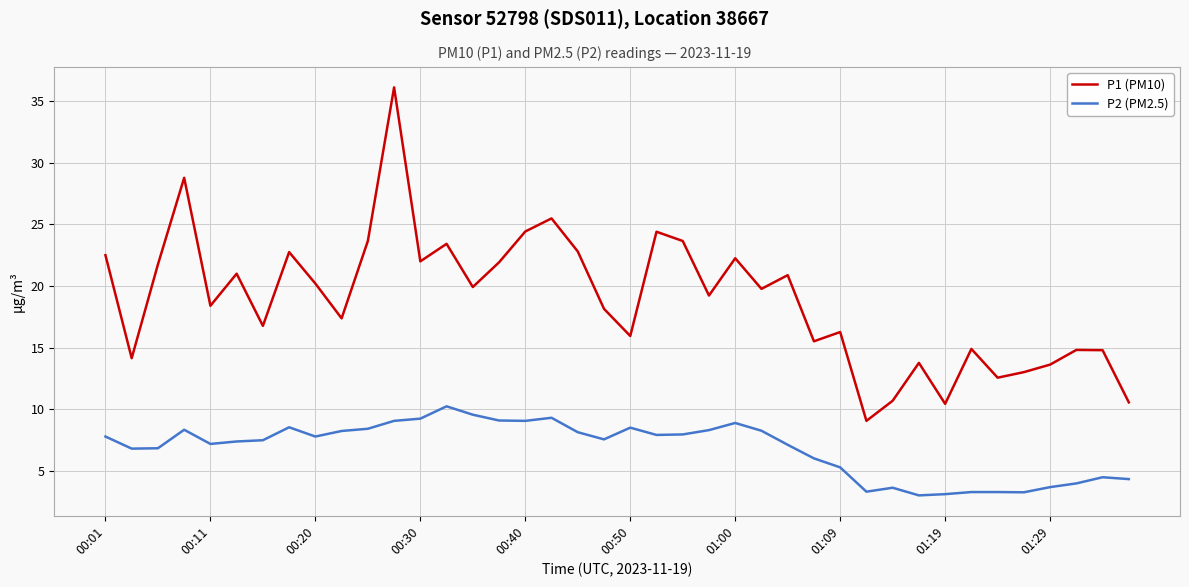

Which series has the largest total across all categories?

P1 (PM10)